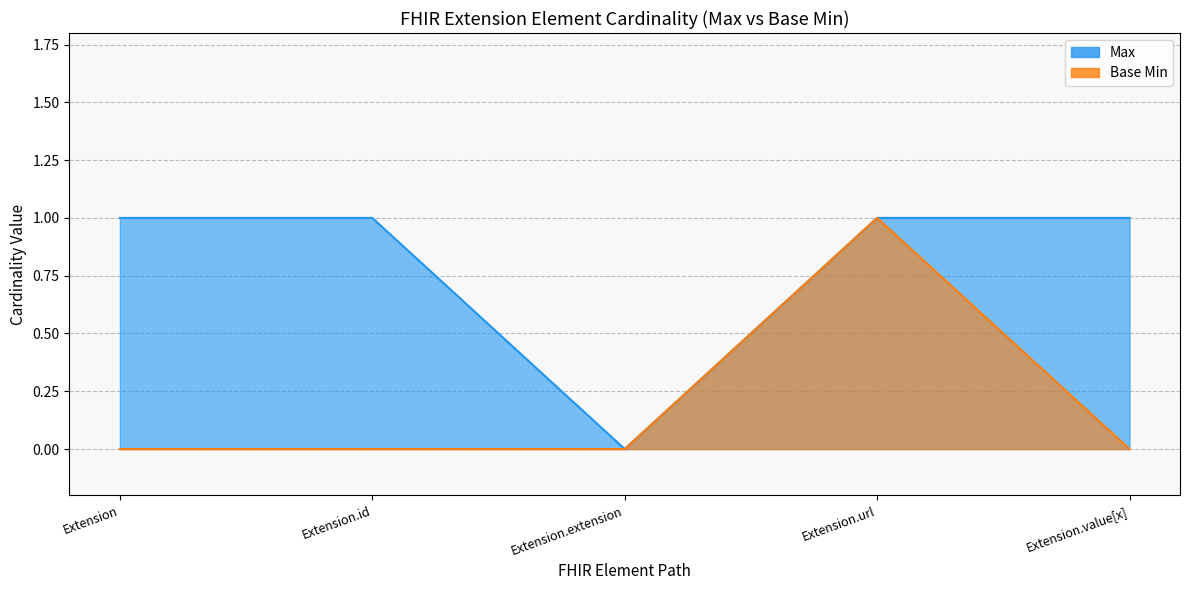

List the series in order of their overall mean, lowest first.

Base Min, Max